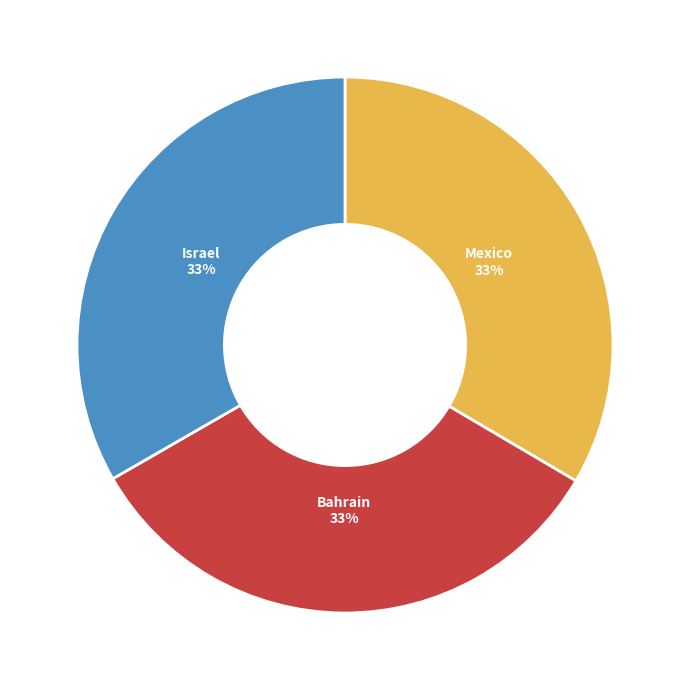

True or false: Israel accounts for 47% of the total.

False